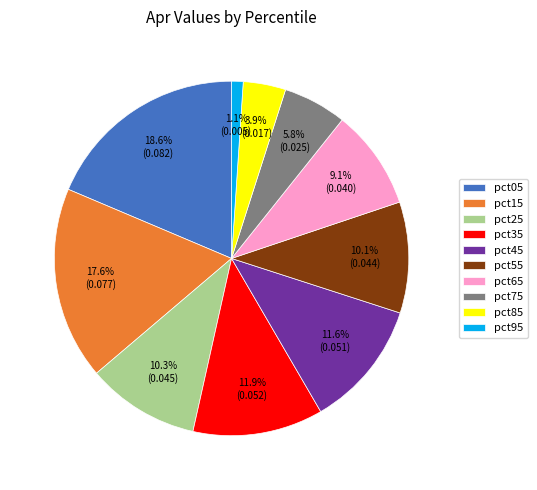

How many slices are in this pie chart?

10